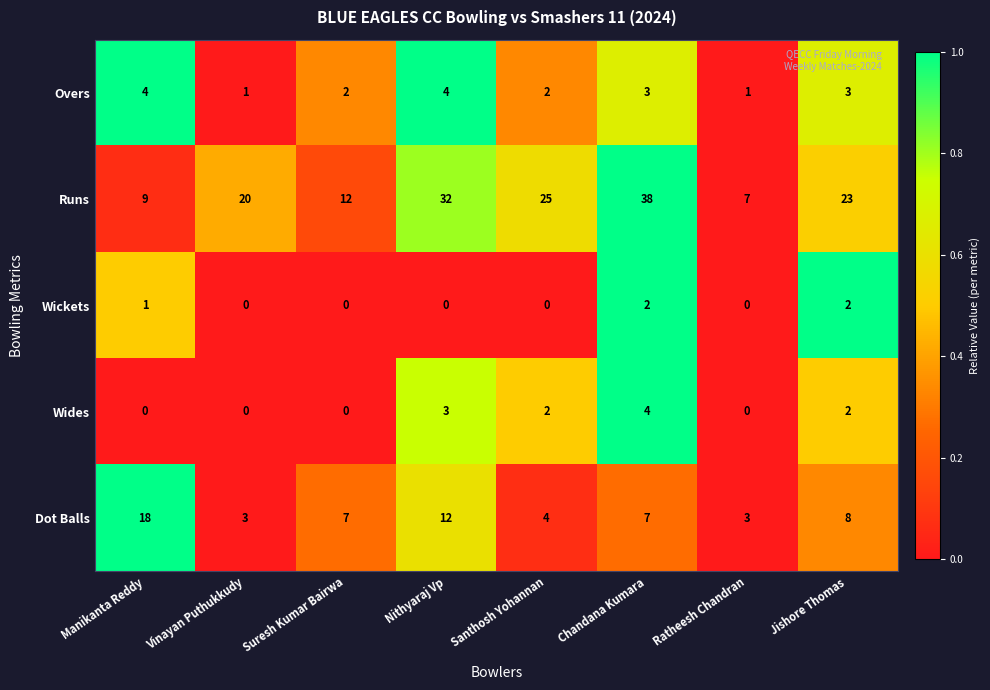

Which series has the widest spread of values?

Runs